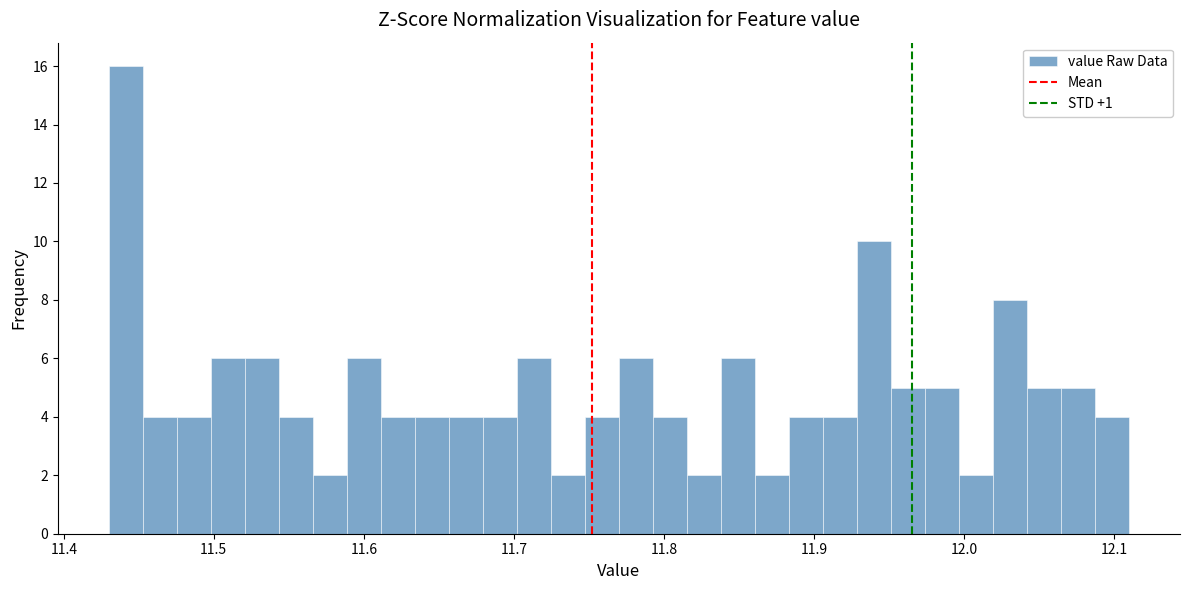

Read against the x-axis, roughly where is the centre of the tallest bar?

11.44